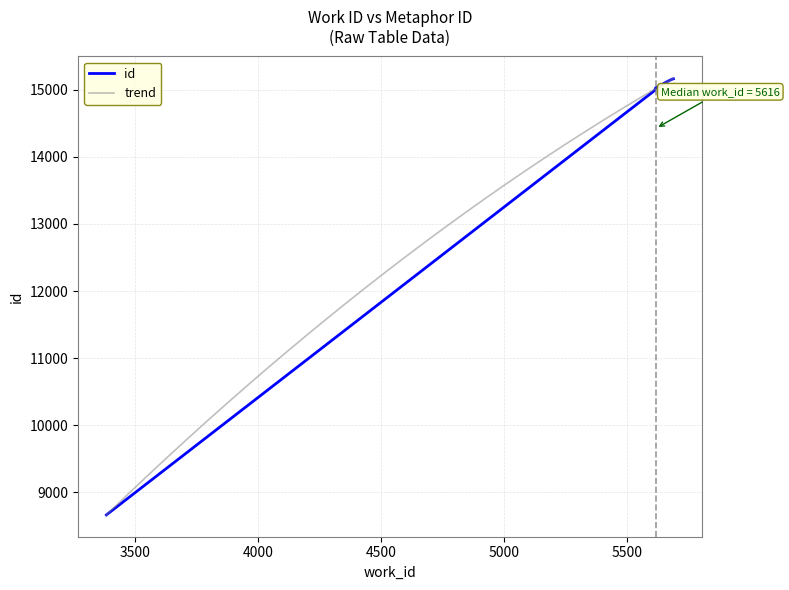

At which category does the chart reach its minimum across all series?

3384